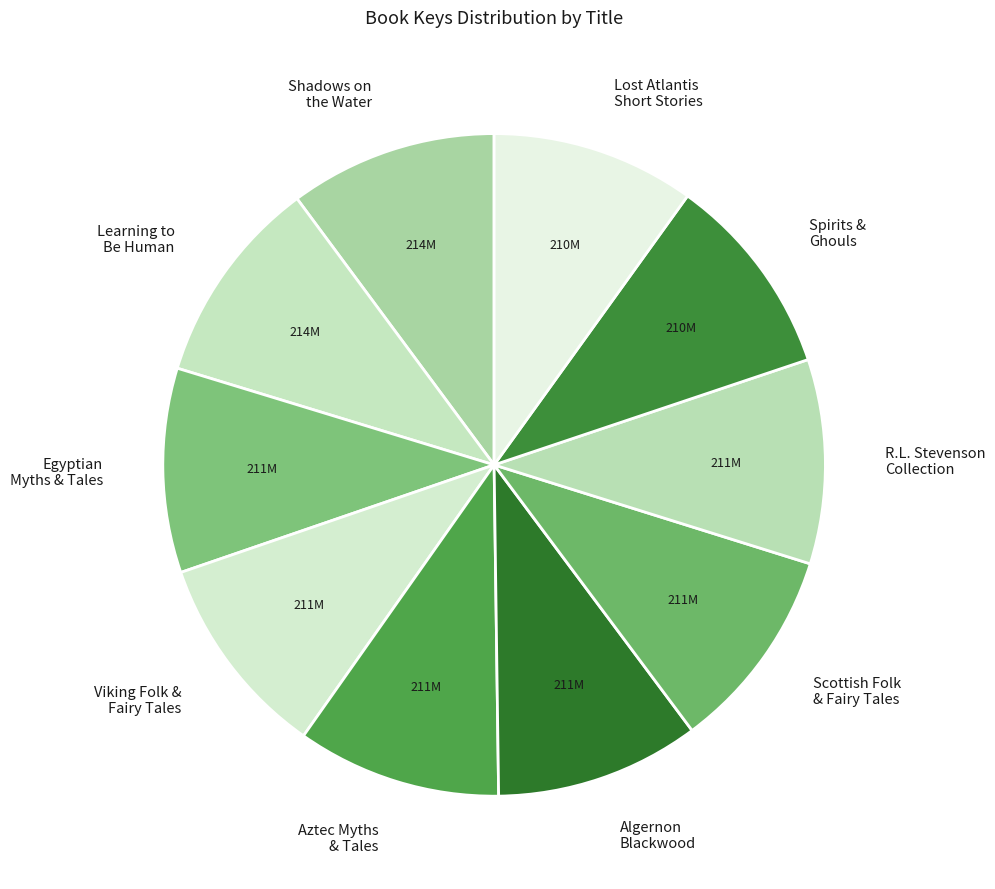

Count the number of slices in the pie.

10